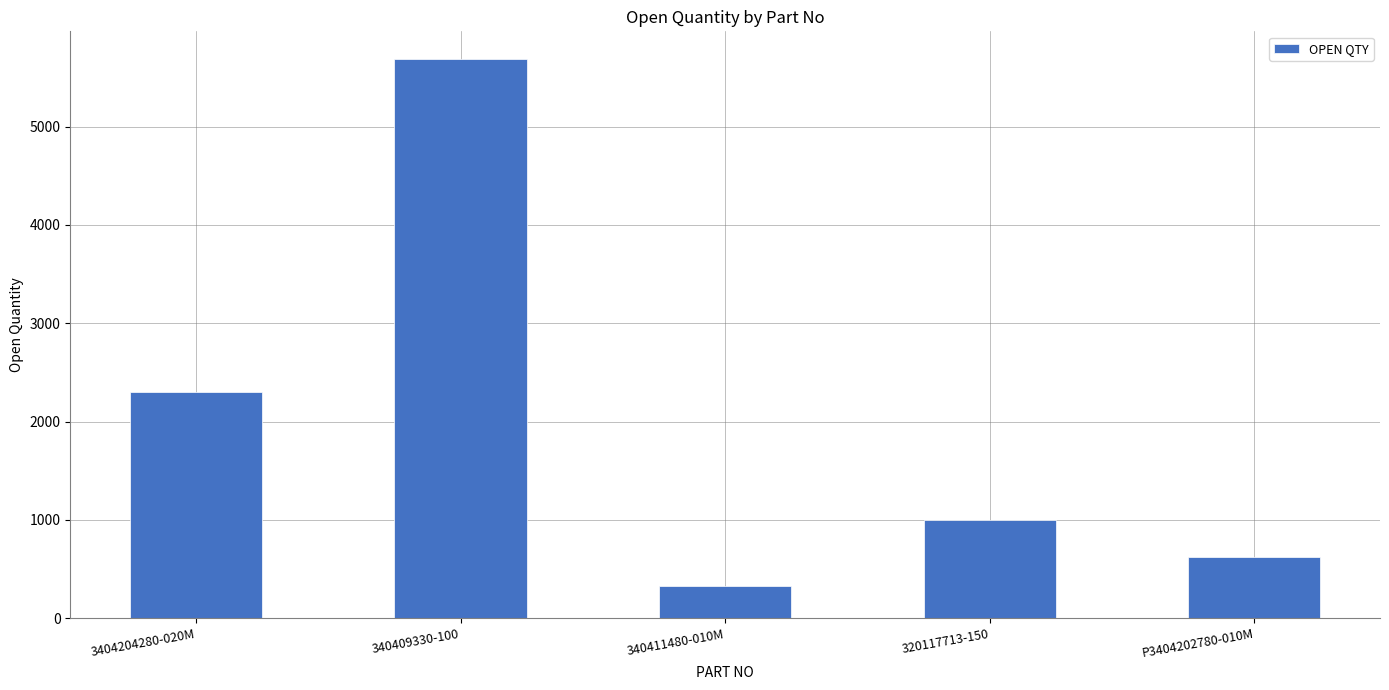

Reading left to right, extract all data points from this chart.

2300	5684	330	1000	626